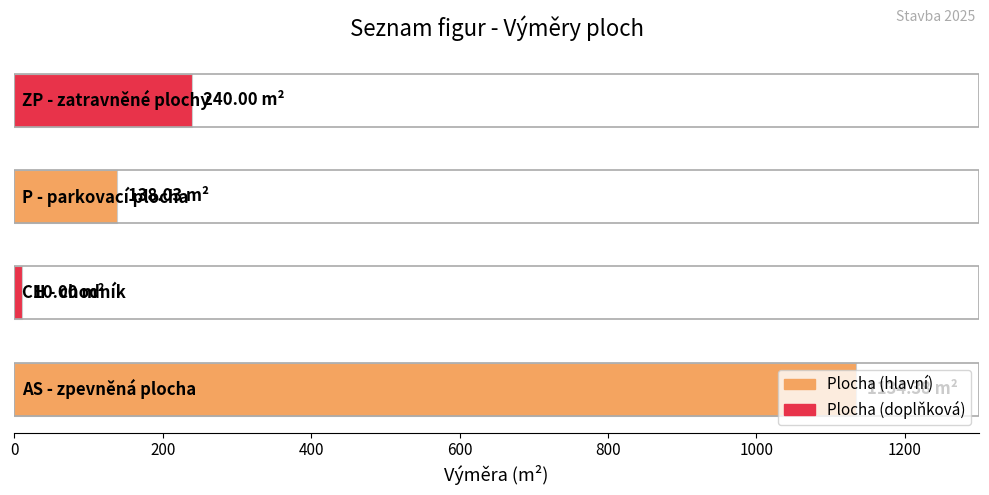

What is the difference between the maximum and minimum values?

1124.4